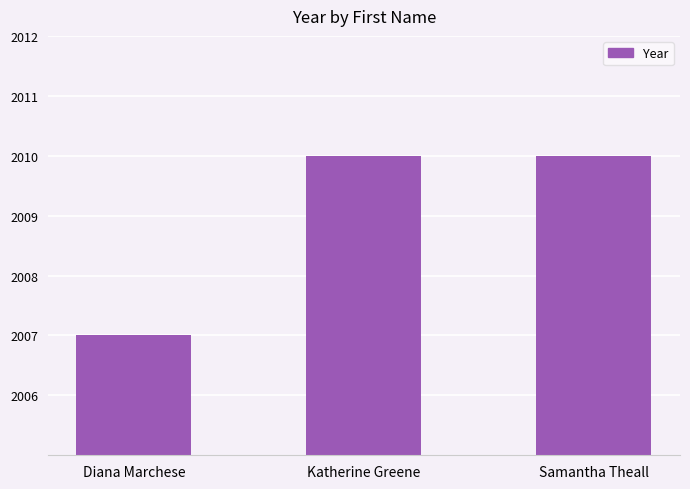

What is the change in value from Diana Marchese to Samantha Theall?

+3